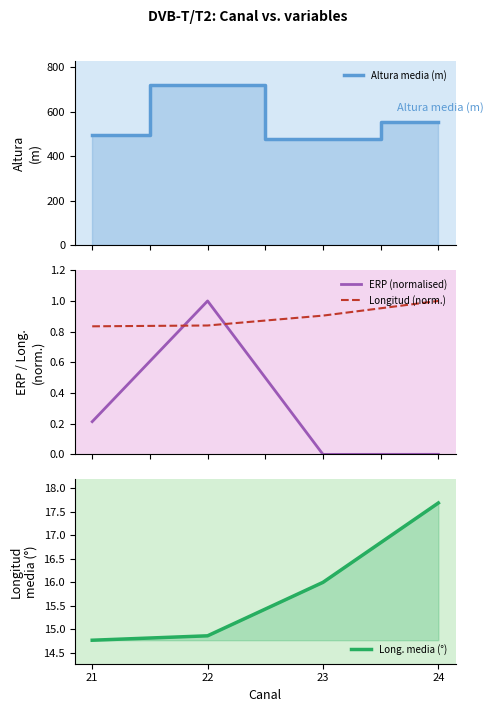

The Altura media (m) series shows 883.6 at 21. True or false?

False